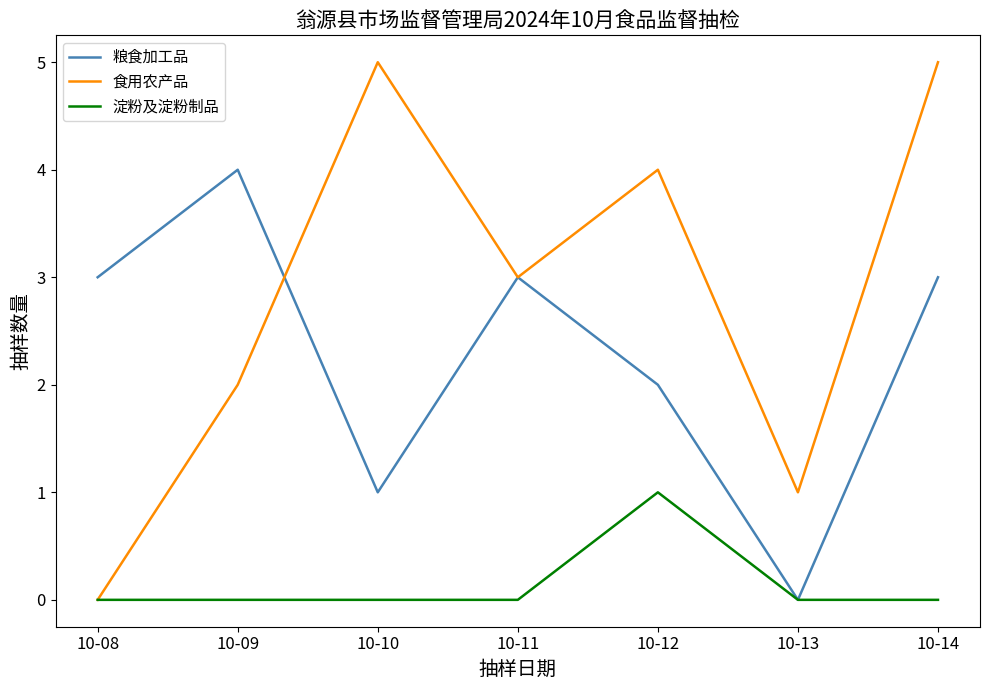

Rank the series by their average value, from lowest to highest.

淀粉及淀粉制品, 粮食加工品, 食用农产品